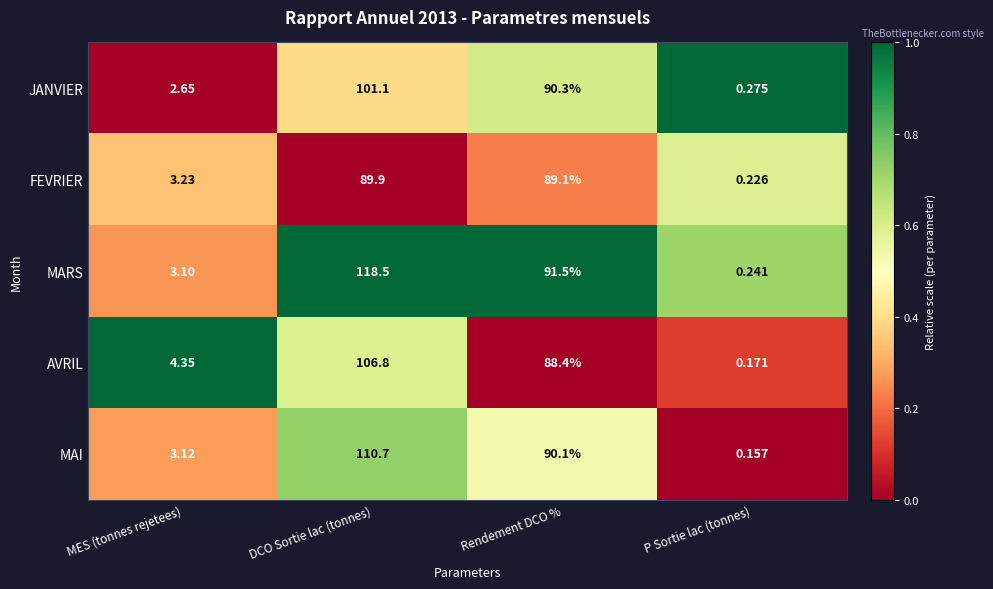

At how many categories does at least one series exceed 0?

4